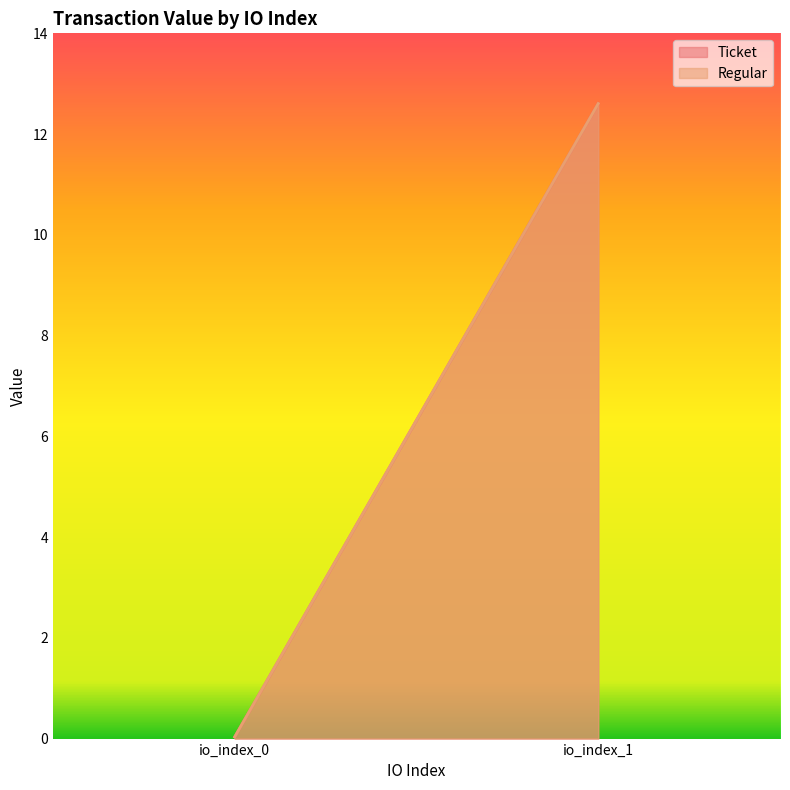

List the series in order of their peak value, lowest first.

Ticket, Regular